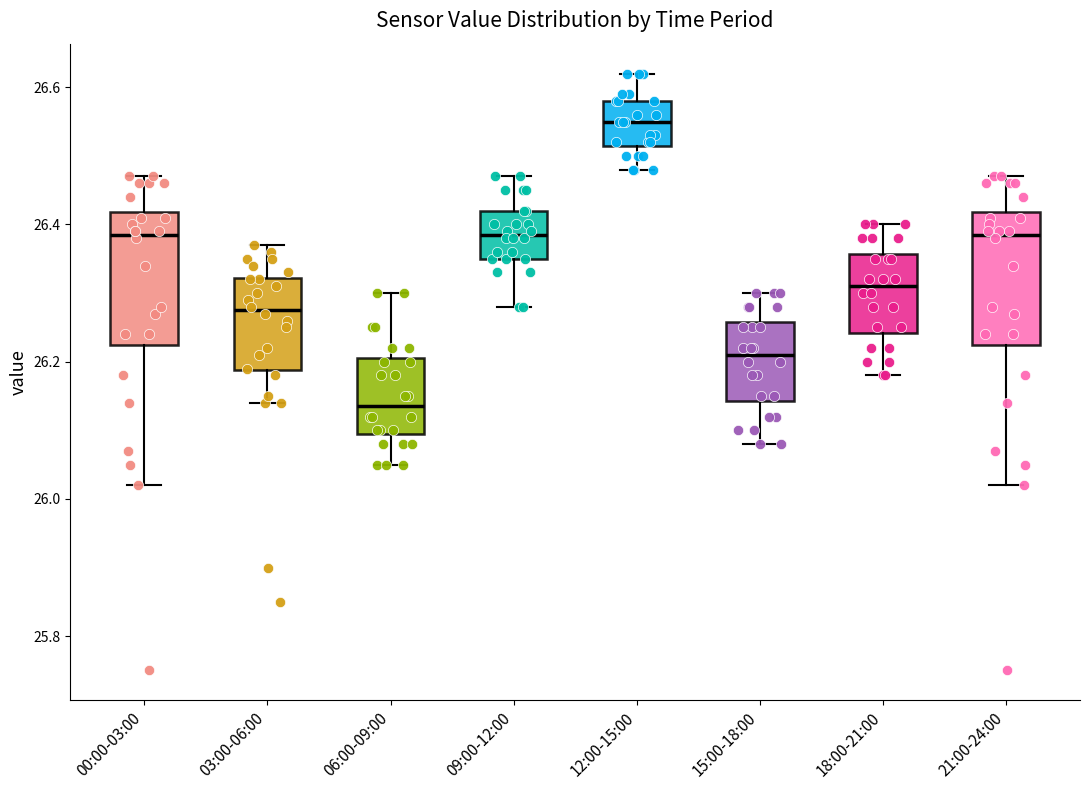

Which box has the highest median line?

12:00-15:00